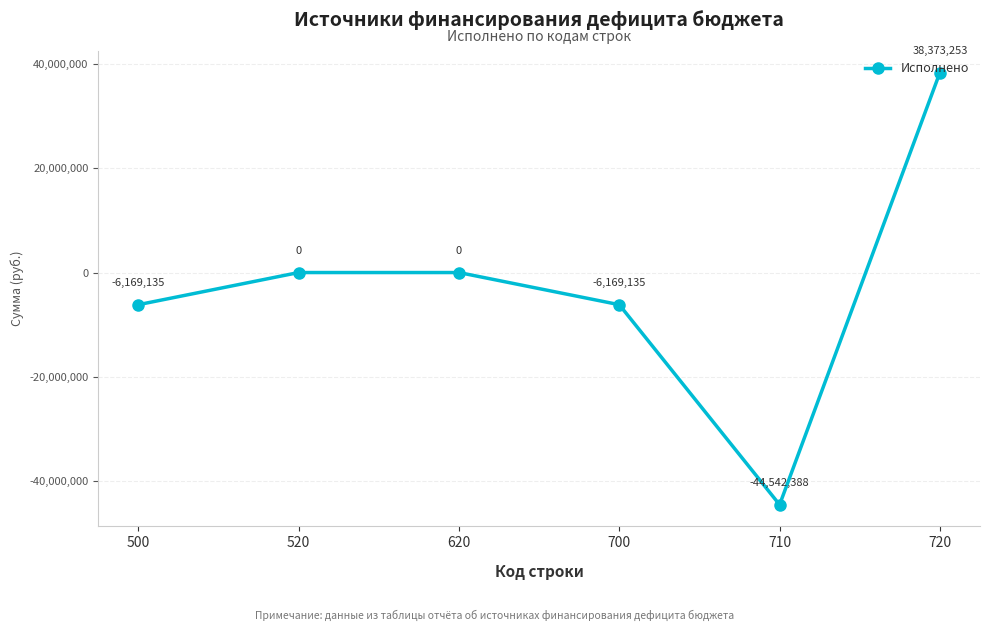

Where is the first local minimum?

710